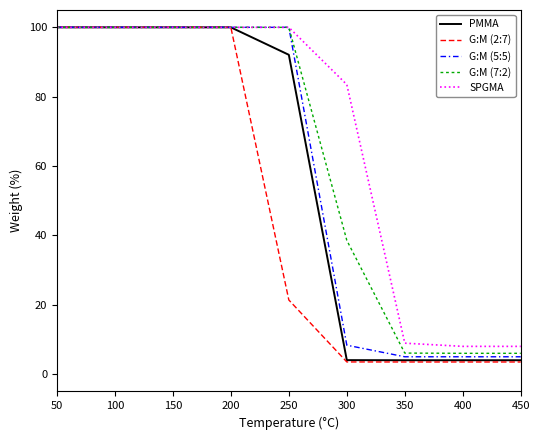

Between 50 and 300, which series saw the biggest shift?

G:M (2:7)